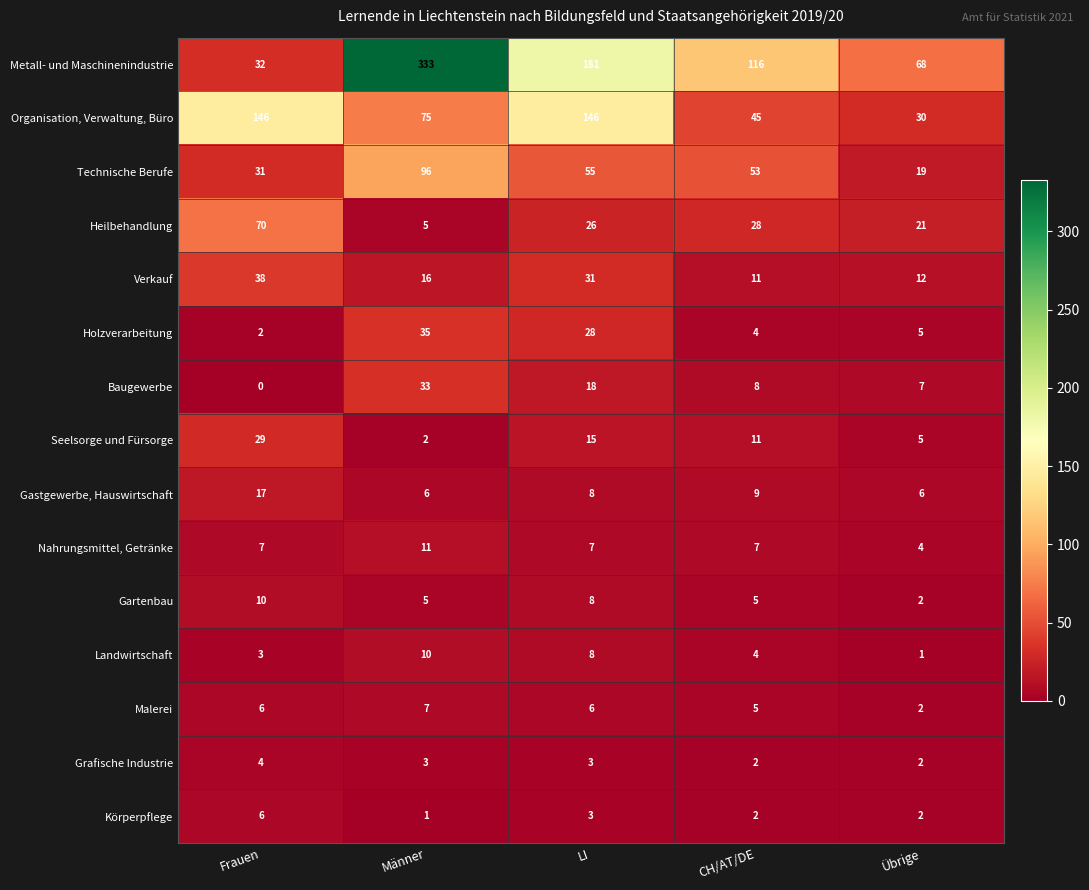

The Metall- und Maschinenindustrie series shows 181 at LI. True or false?

True